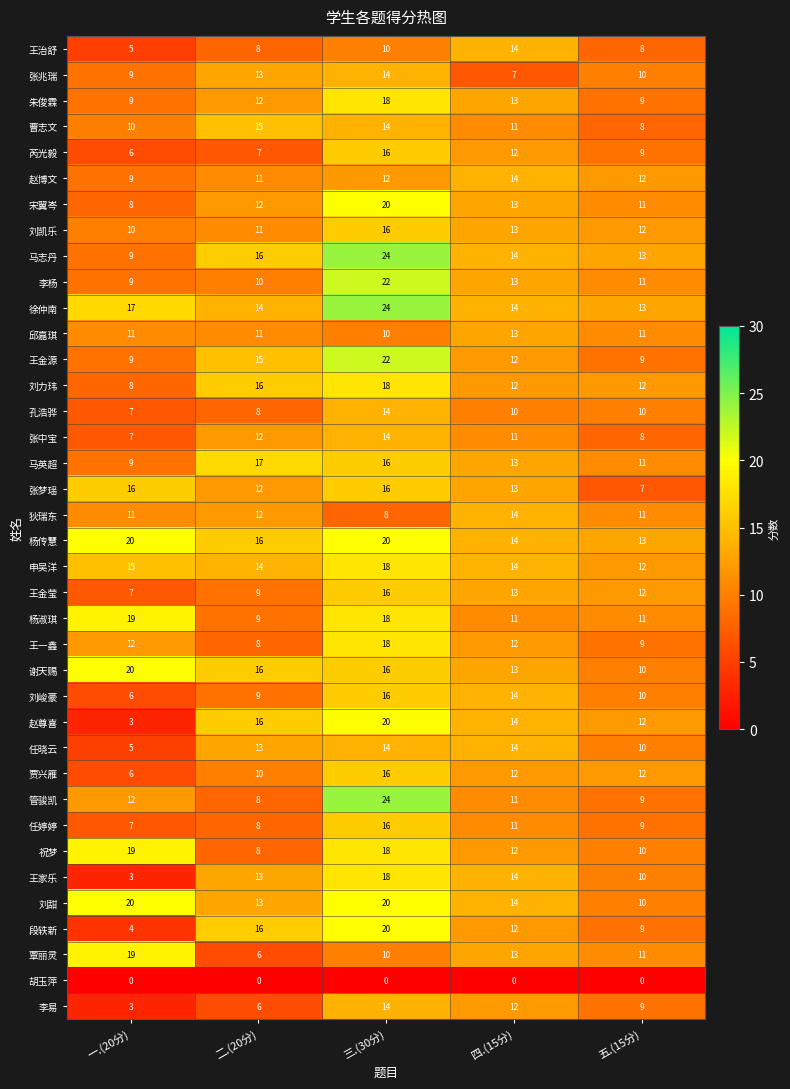

How many categories are shown in the chart?

5